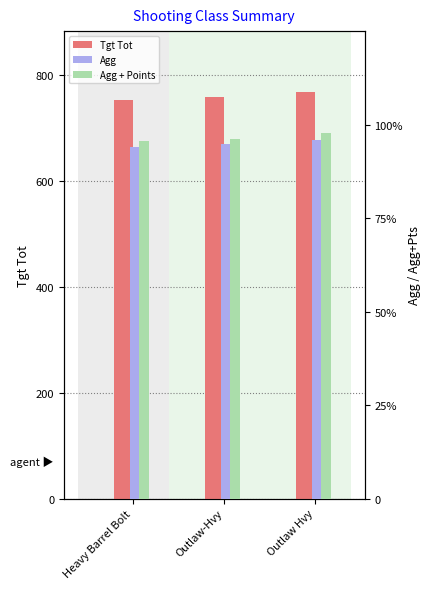

How many series are shown in this chart?

3